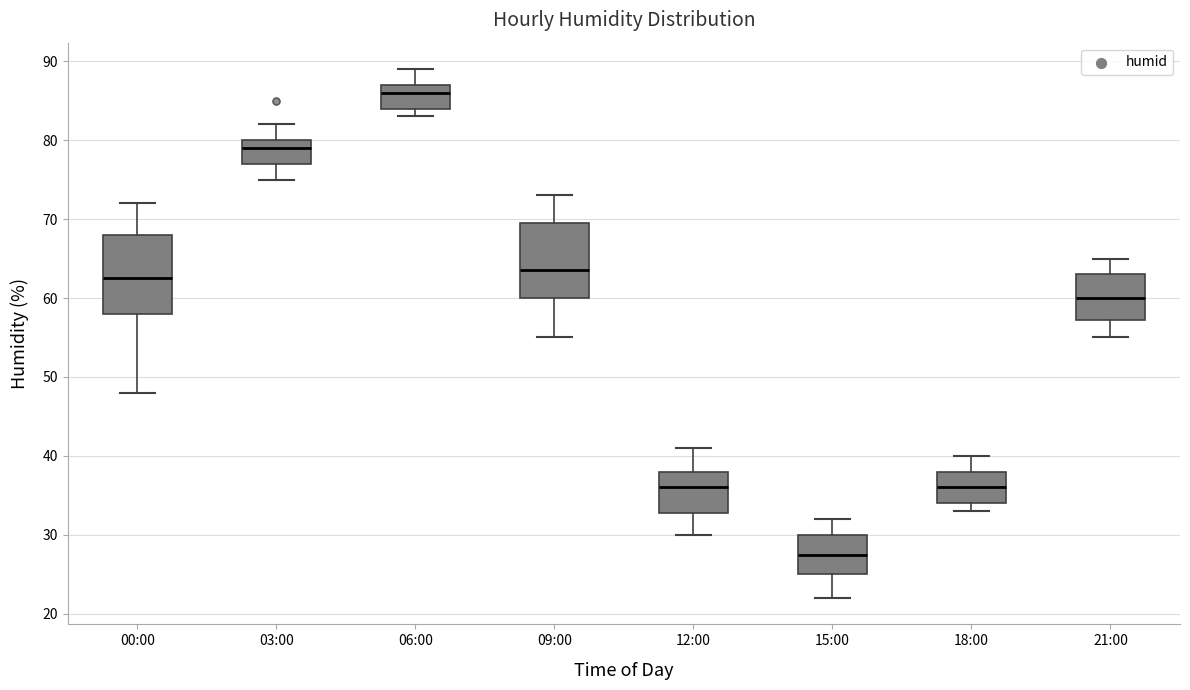

Which box has the highest median line?

06:00